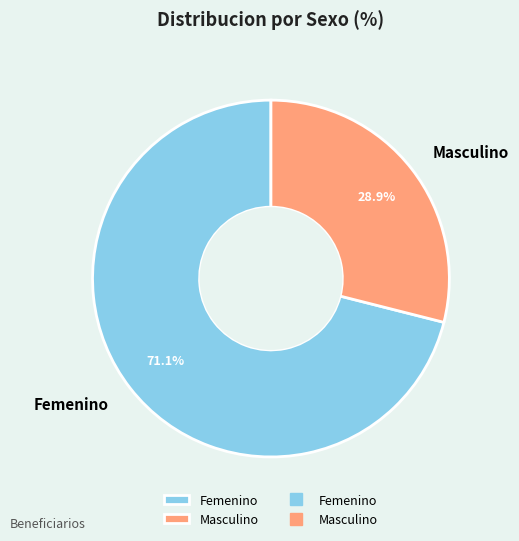

Does any single category account for the majority?

Yes